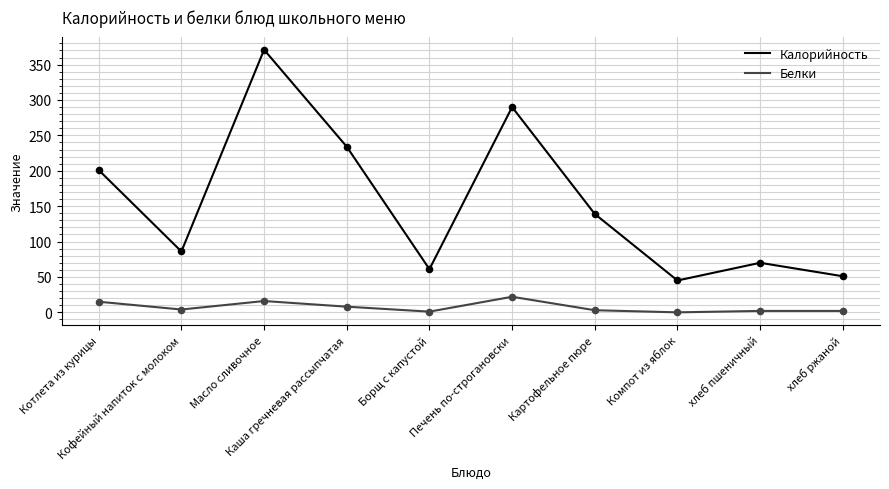

Which series has the widest spread of values?

Калорийность